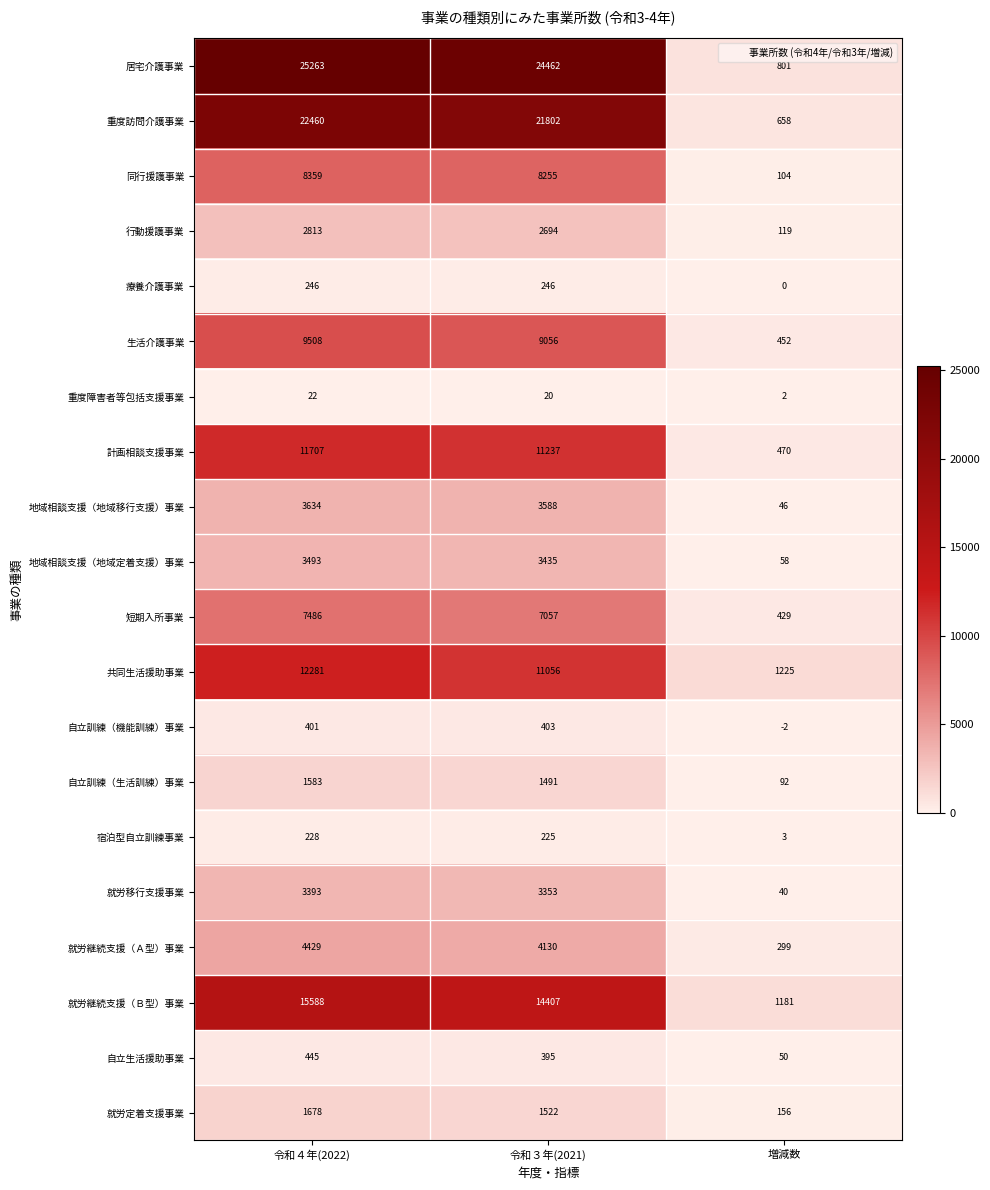

Count the number of categories in the chart.

3